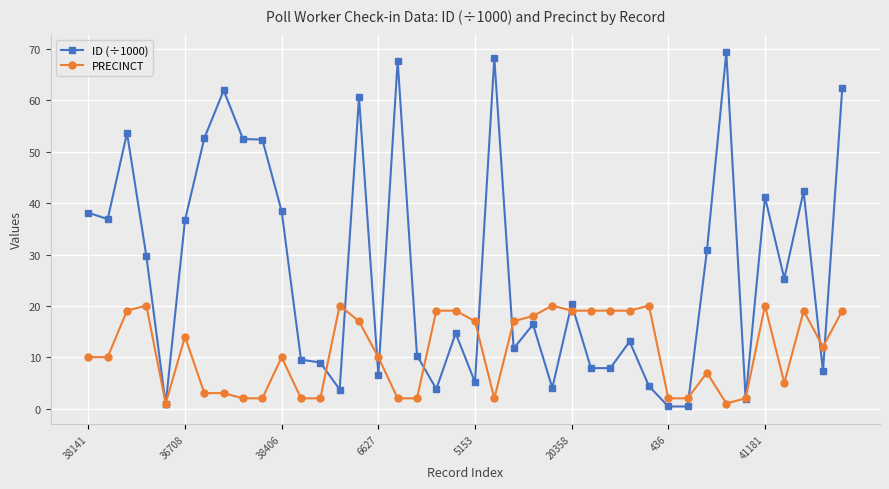

List the series in order of their overall mean, highest first.

ID (÷1000), PRECINCT